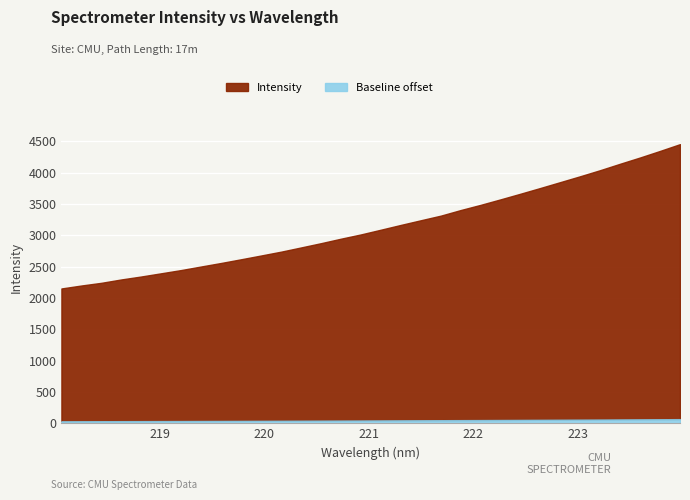

At which label does the data first exceed 3091?

221.1174